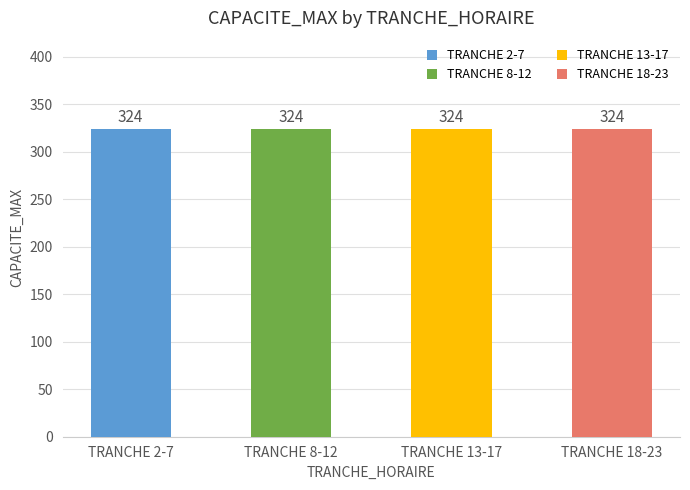

Are the bars horizontal?

No